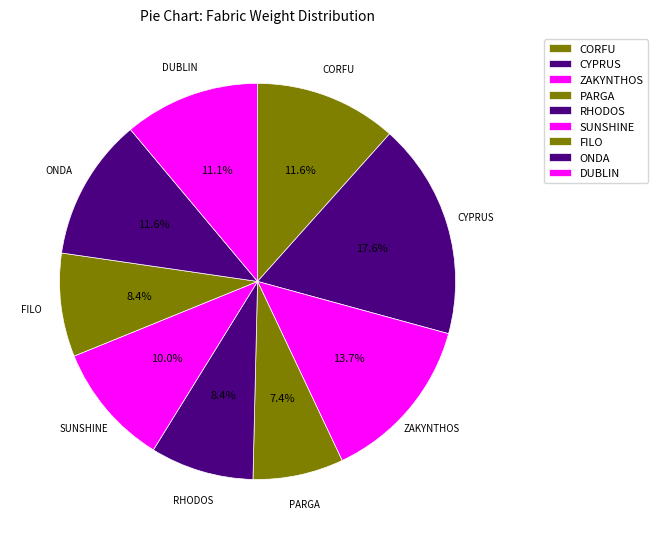

What is the smallest slice in the pie chart?

PARGA